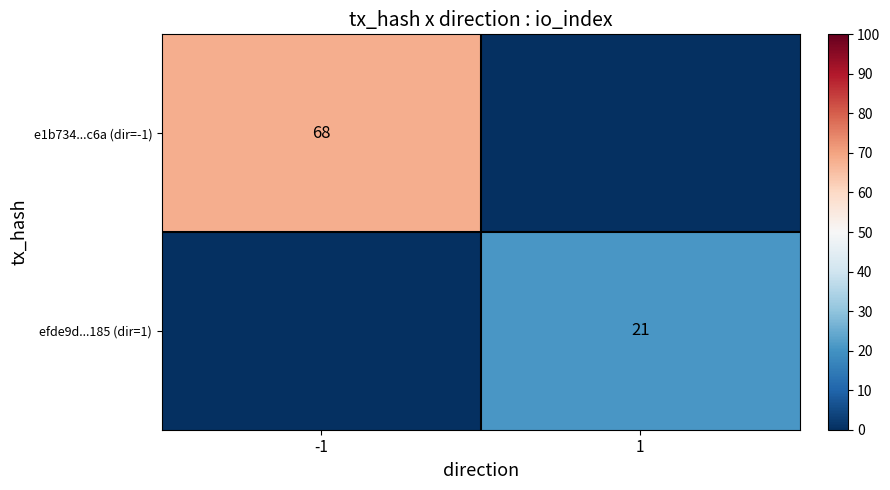

True or false: efde9d...185 (dir=1) has a value of 5 at 1.

False